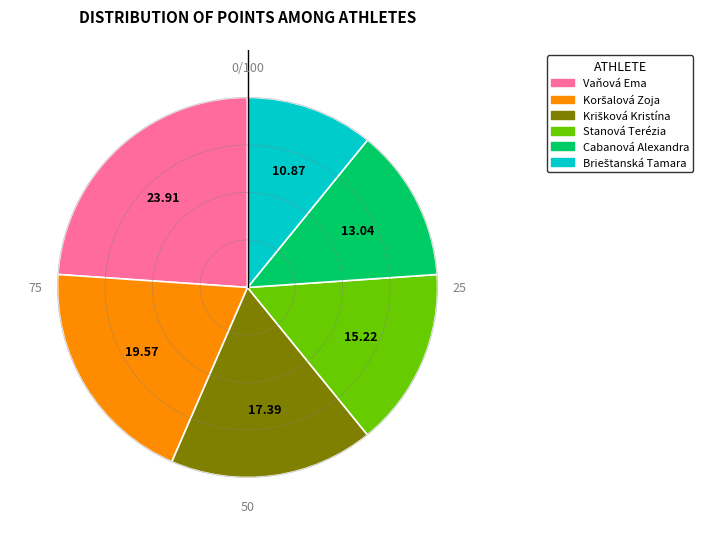

Is there a majority slice in this chart?

No